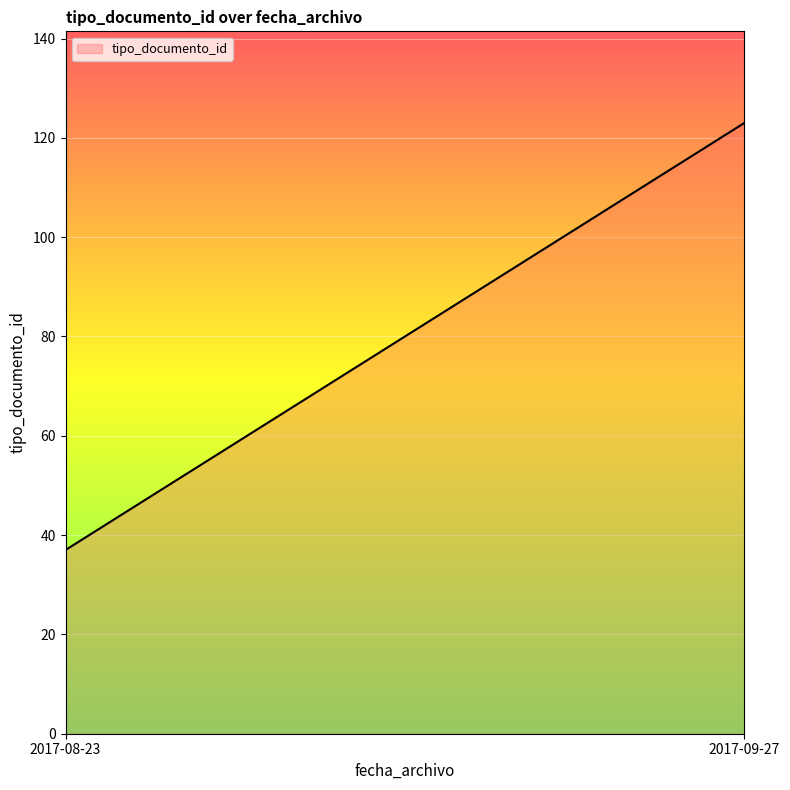

What is the maximum value shown in the chart?

123